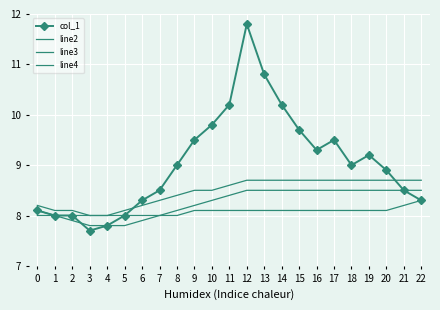

Between 1 and 6, which series saw the biggest shift?

col_1